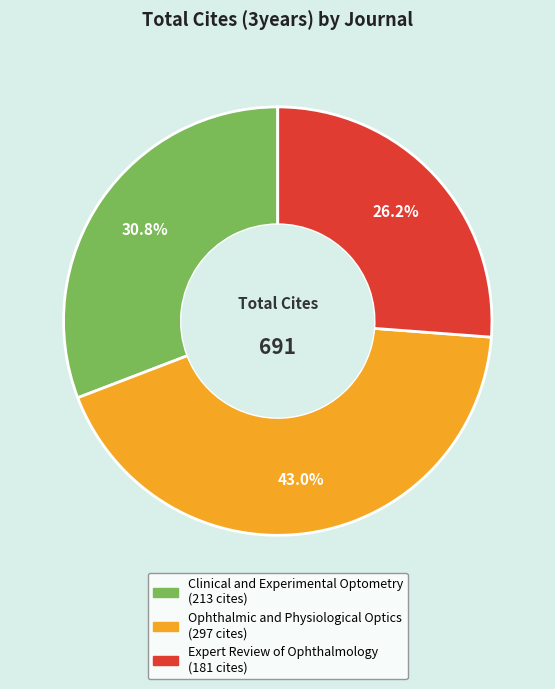

What is the largest slice in the pie chart?

Ophthalmic and Physiological Optics